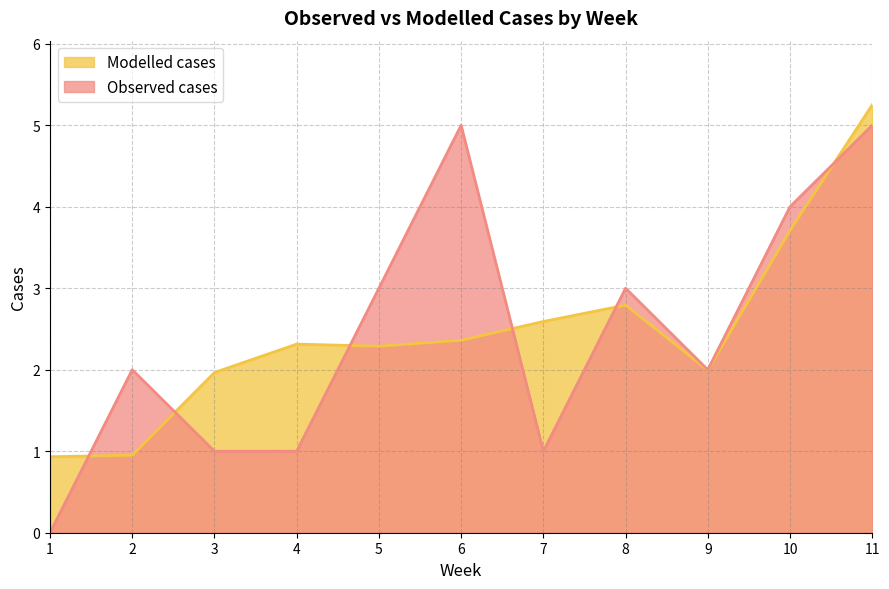

How many data points in Observed cases are above 2?

5